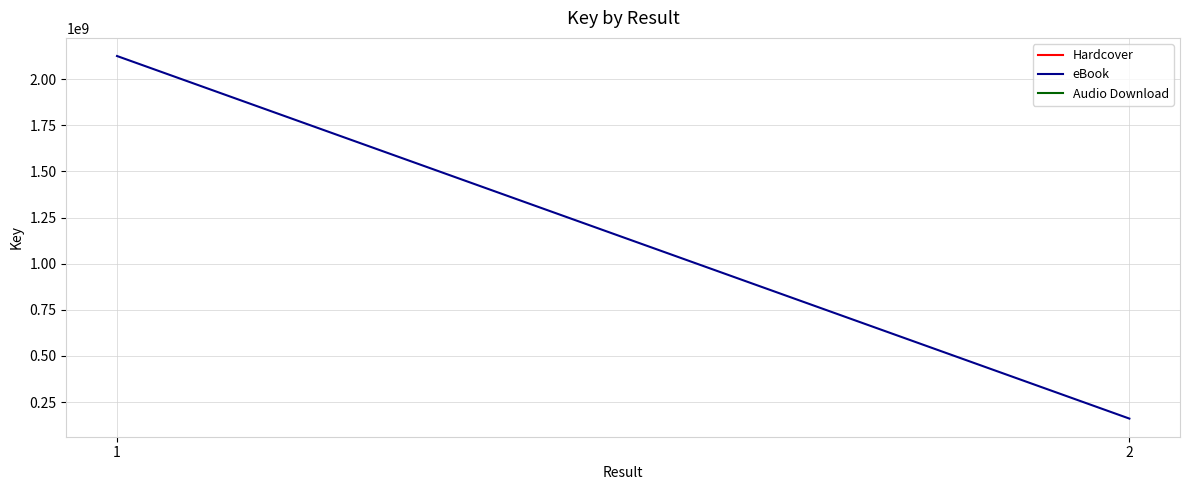

What is the sum of all values?

2285592614